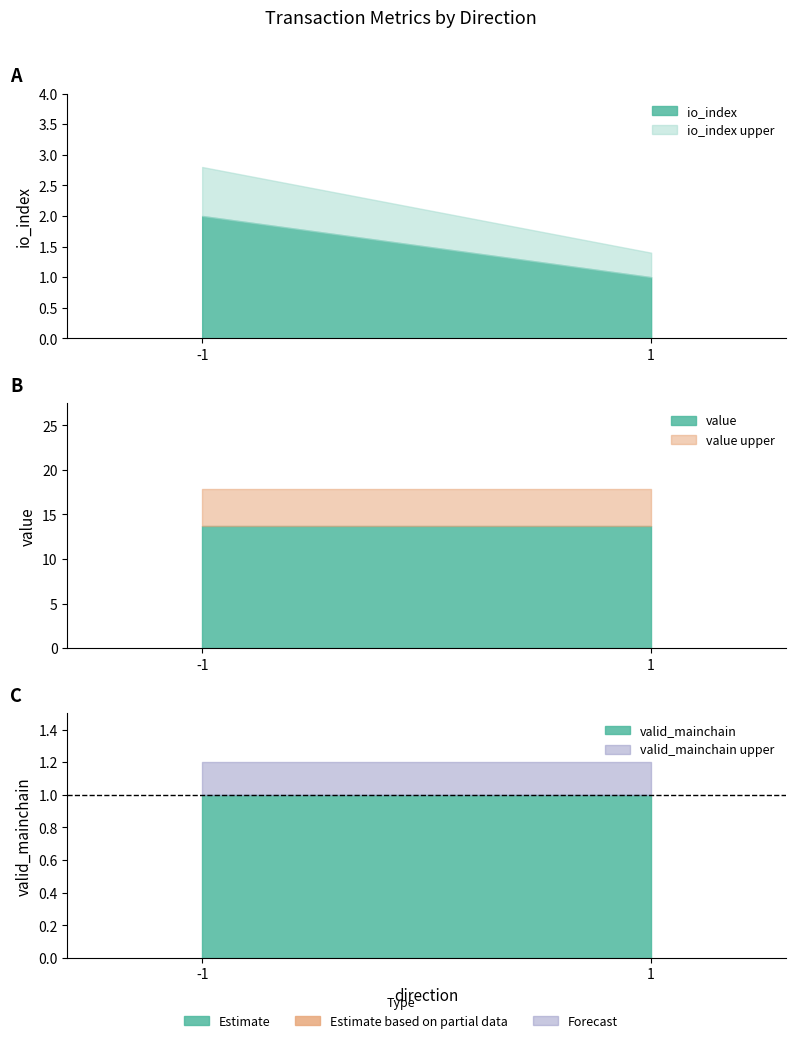

Between -1 and 1, which series saw the biggest shift?

io_index